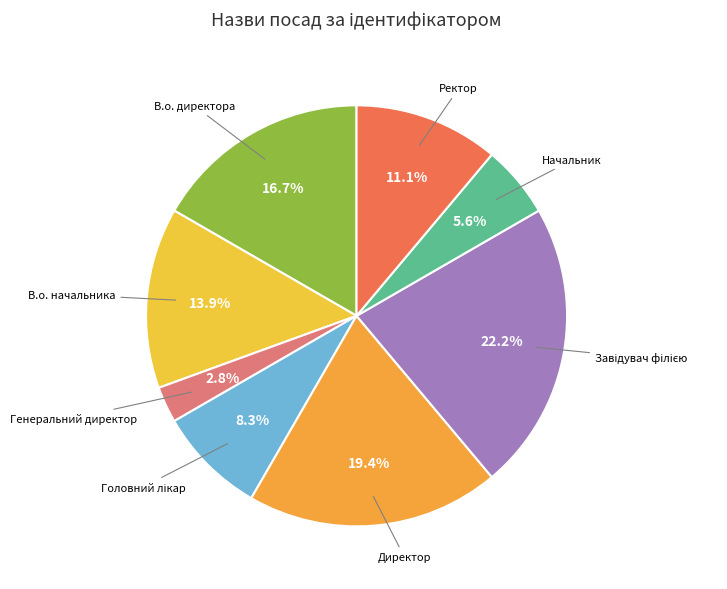

What percentage is NOT represented by В.о. начальника?

86.1%